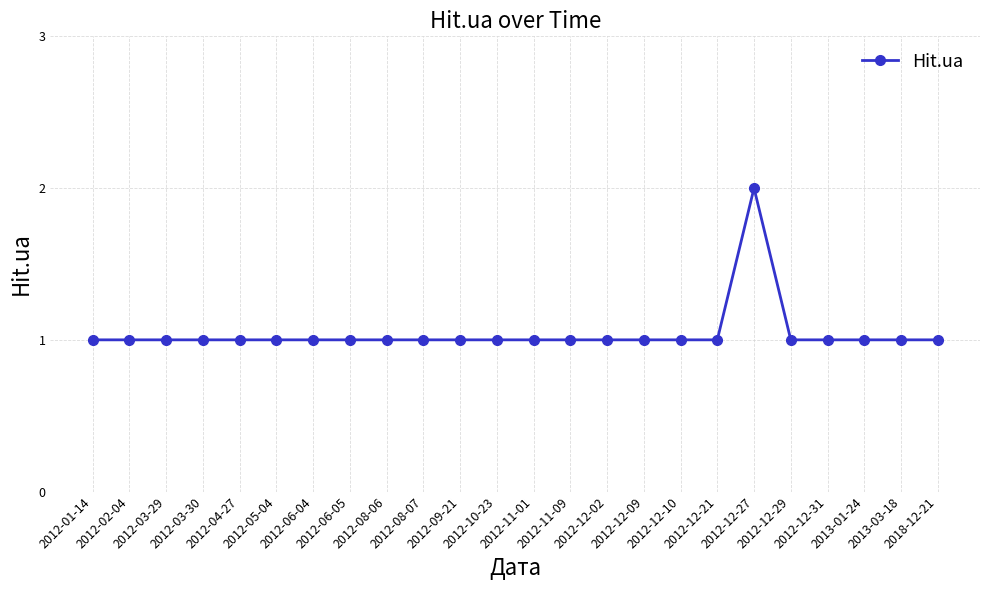

What is the value of the 18th point from the left?

1